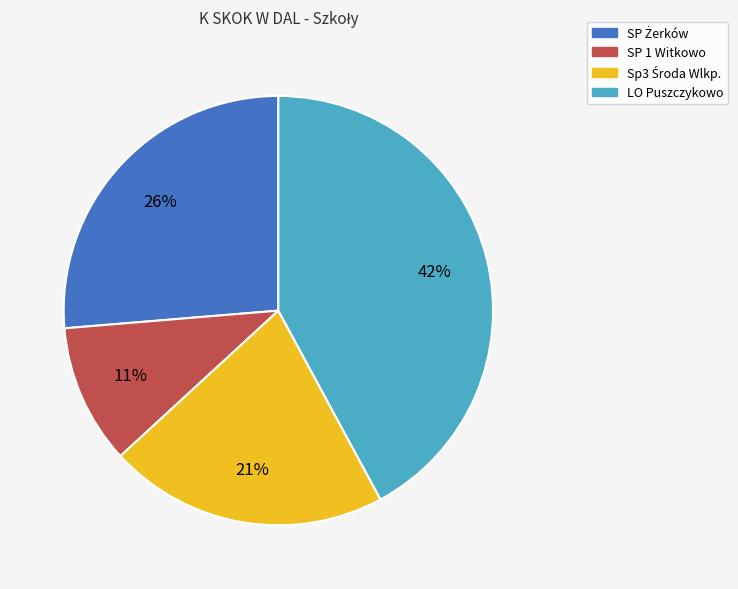

The LO Puszczykowo slice represents 42% of the pie. True or false?

True